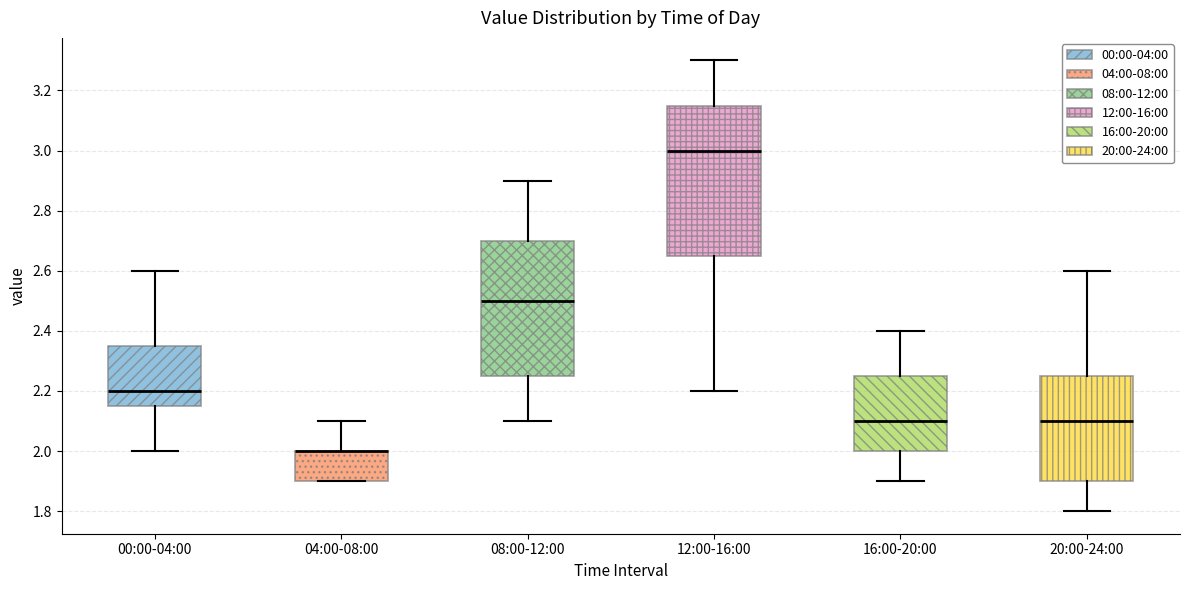

Where does the median line of the box for 00:00-04:00 sit on the y-axis? The values are not printed on the chart, so give them approximately, as read against the axis.

2.20